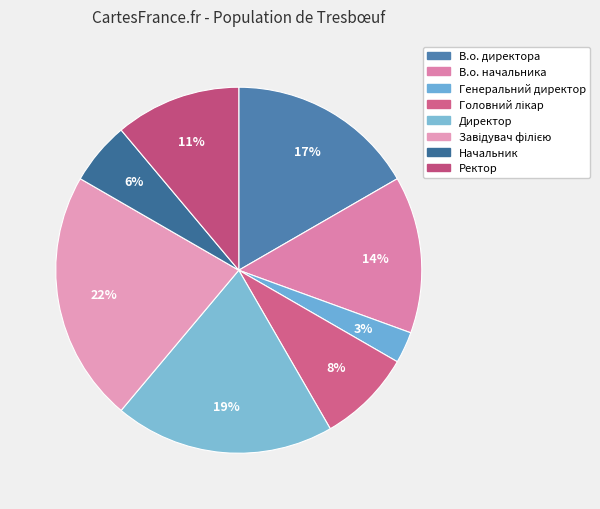

How many segments does this pie chart have?

8